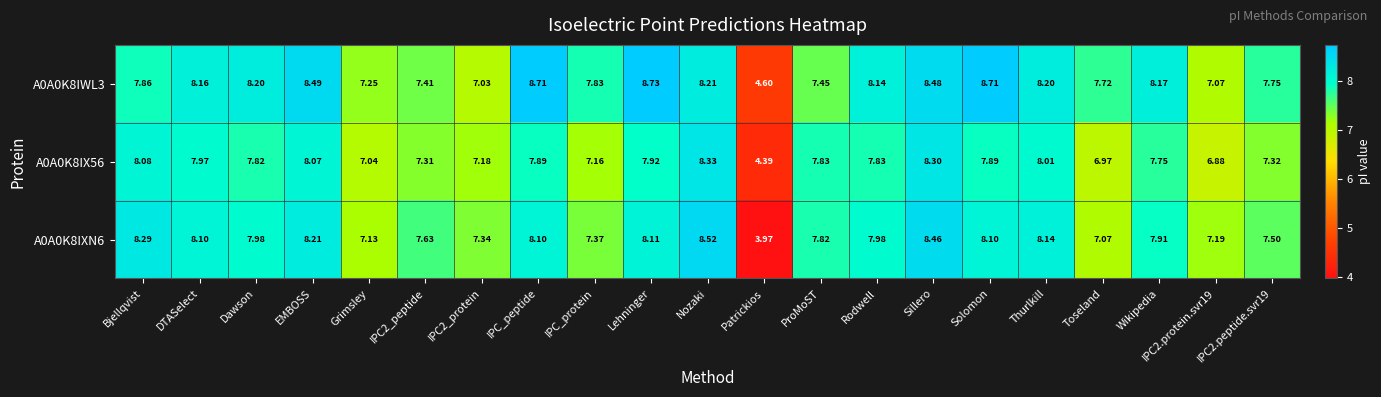

At which label does A0A0K8IWL3 first exceed 8?

DTASelect